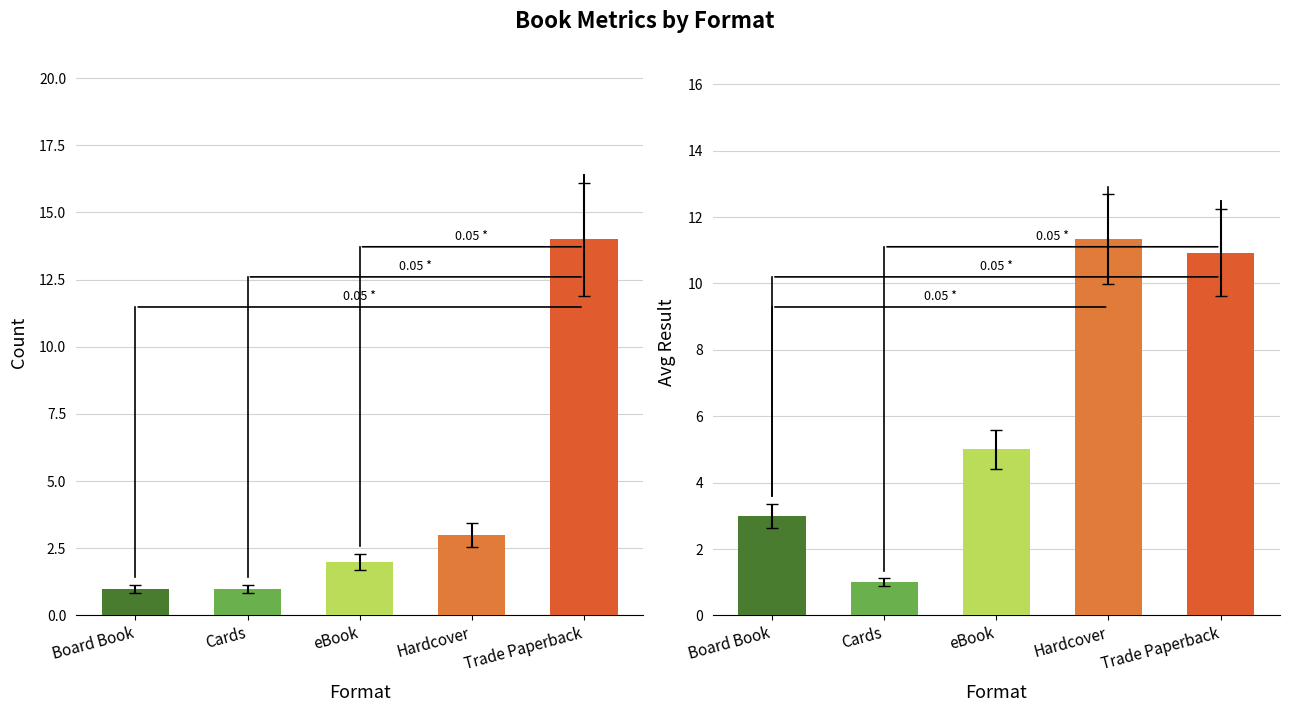

Rank the series by their average value, from highest to lowest.

Avg Result, Count